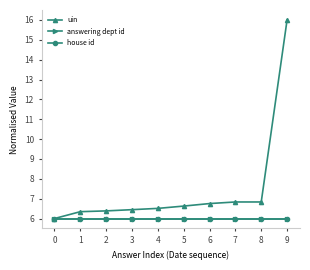

What is the total value across all series at 5?

18.6